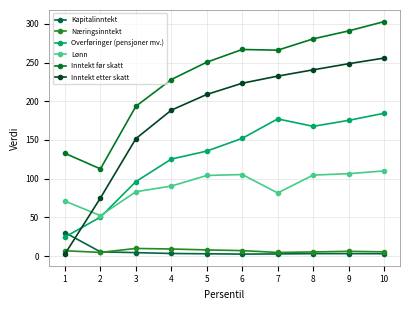

What is the sum of all Inntekt etter skatt values?

1827.4